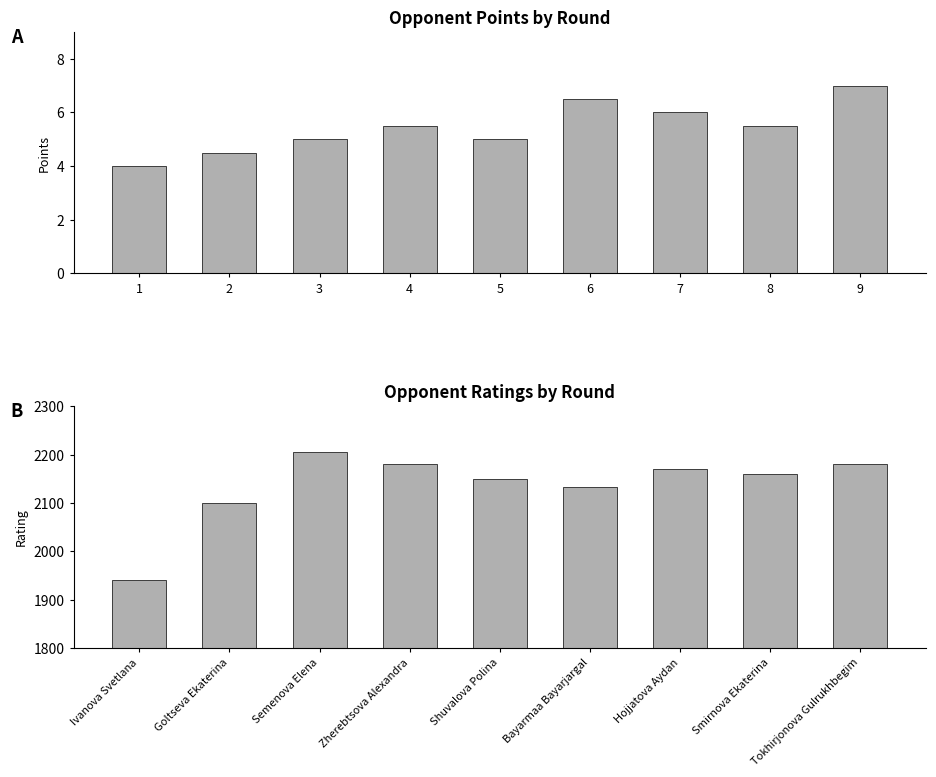

Which category has the highest value in the Opponent Rating series?

Semenova Elena